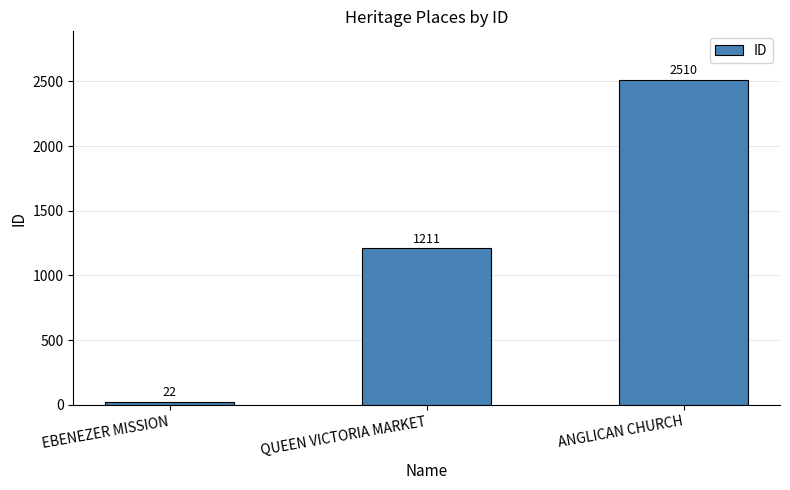

Count the number of categories in the chart.

3